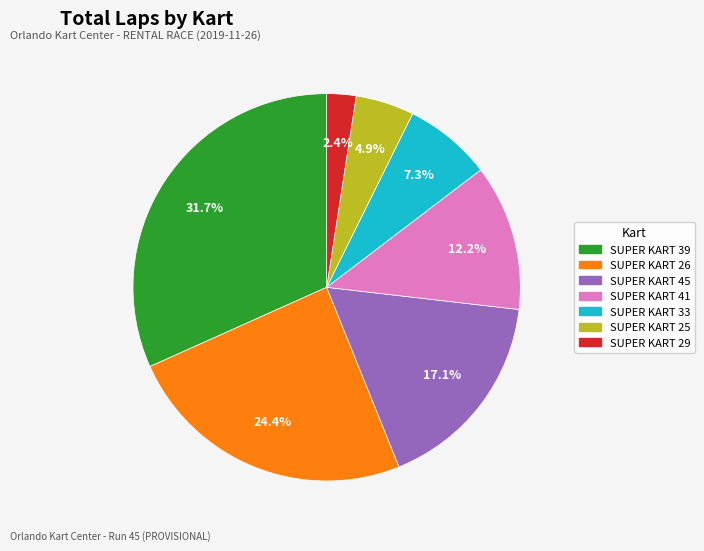

What is the largest slice in the pie chart?

SUPER KART 39